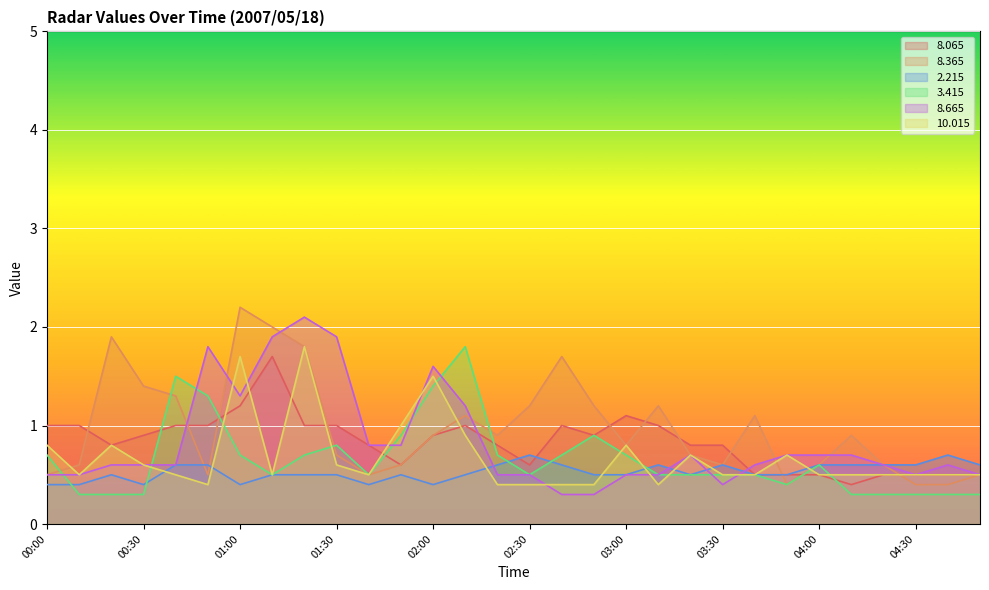

How many times do   3.415 and  10.015 cross each other?

9